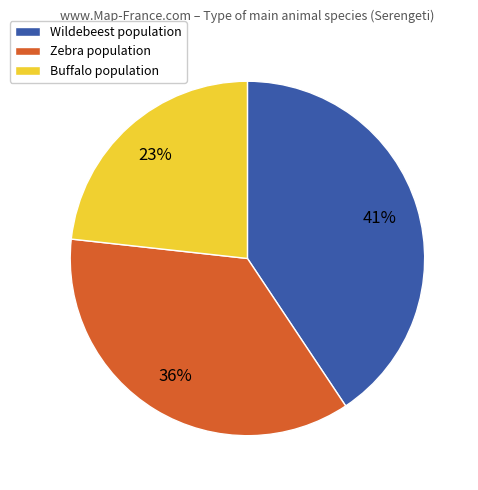

To the nearest percent, what is the combined percentage of Wildebeest population and Buffalo population?

64%